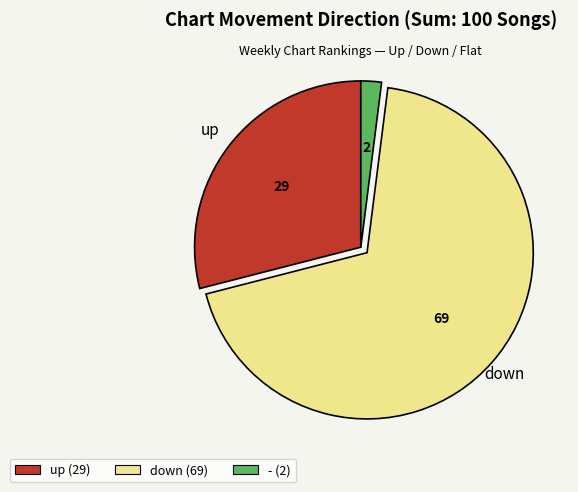

Is the sum of down (69) and up (29) greater than half?

Yes